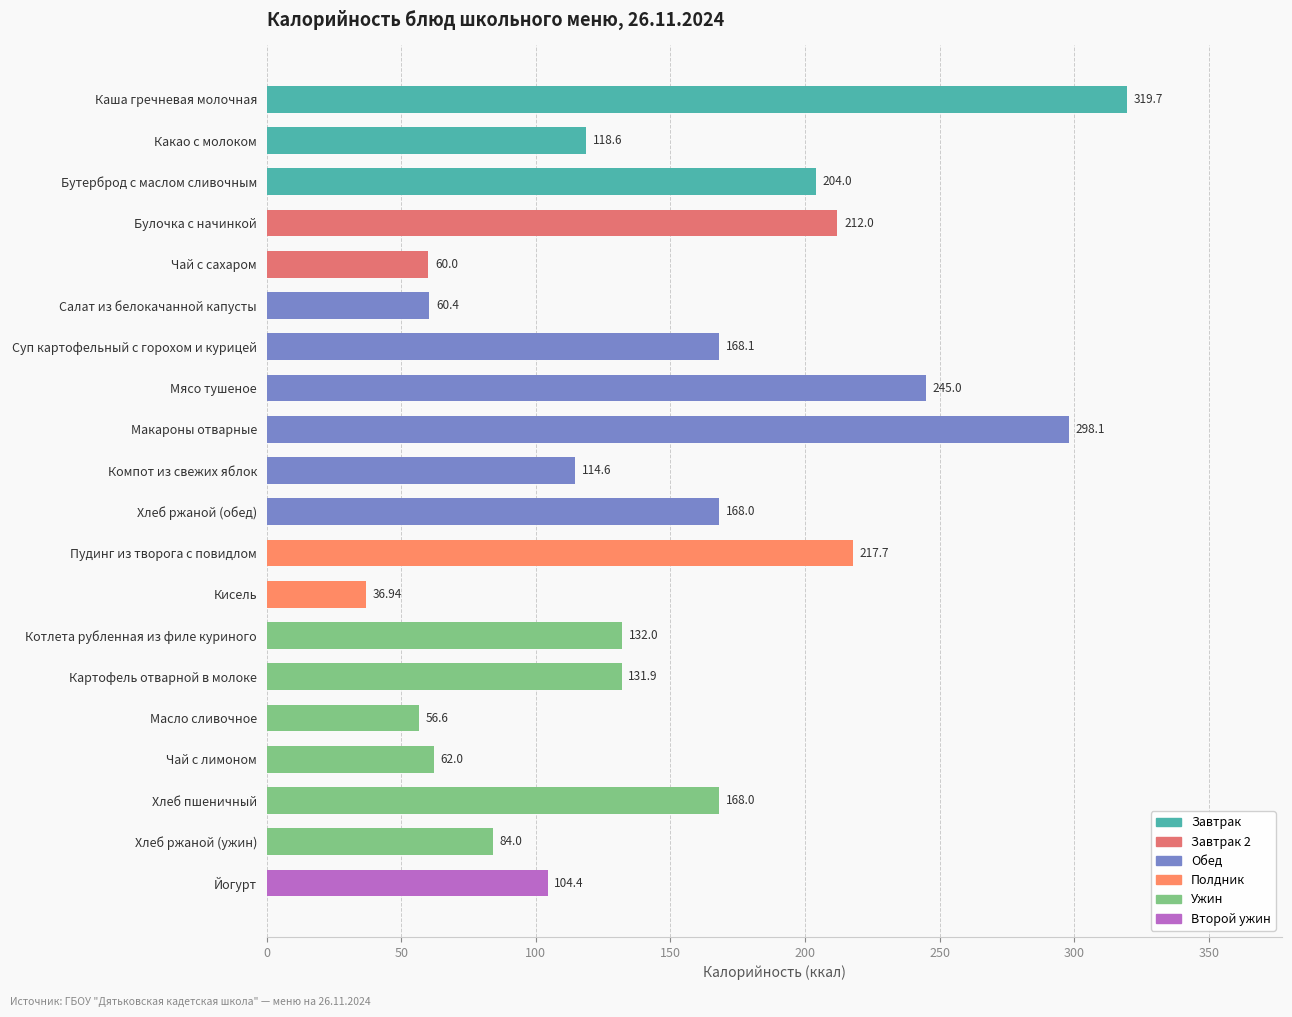

The value at Чай с лимоном is 20.9. True or false?

False